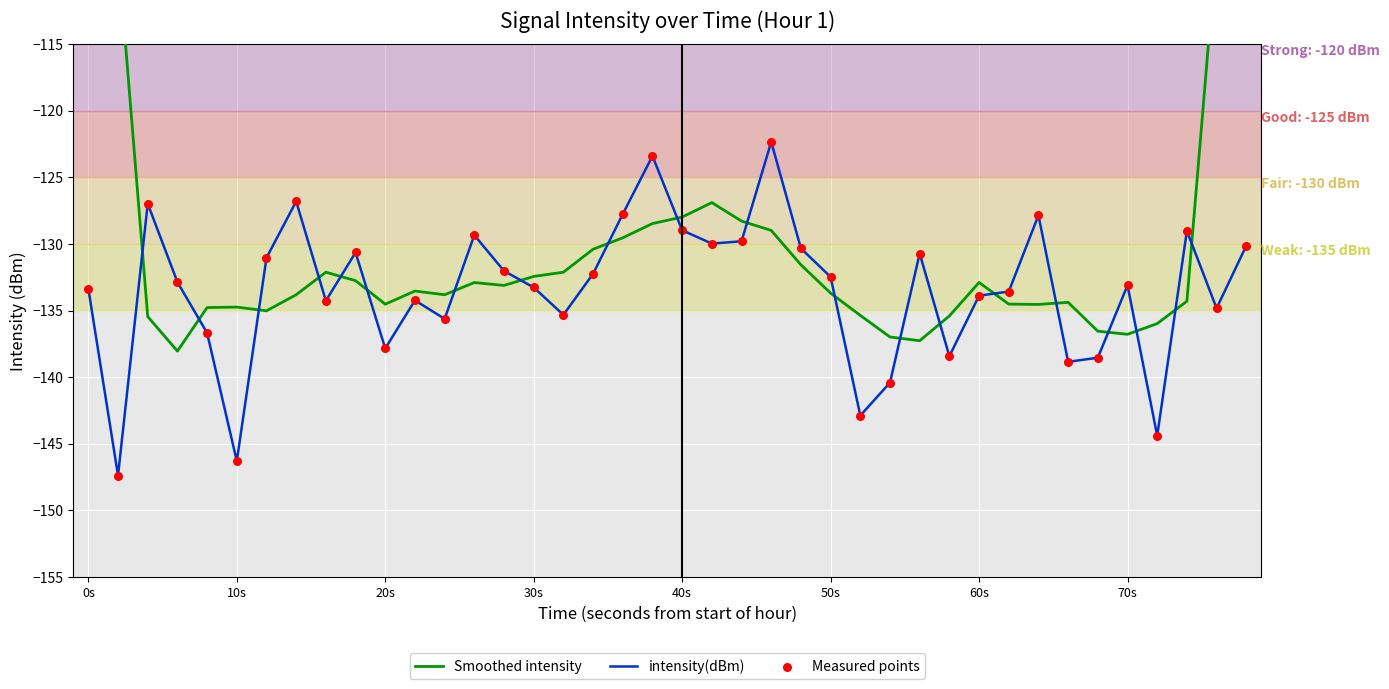

Which series contains the highest Y value?

Smoothed intensity